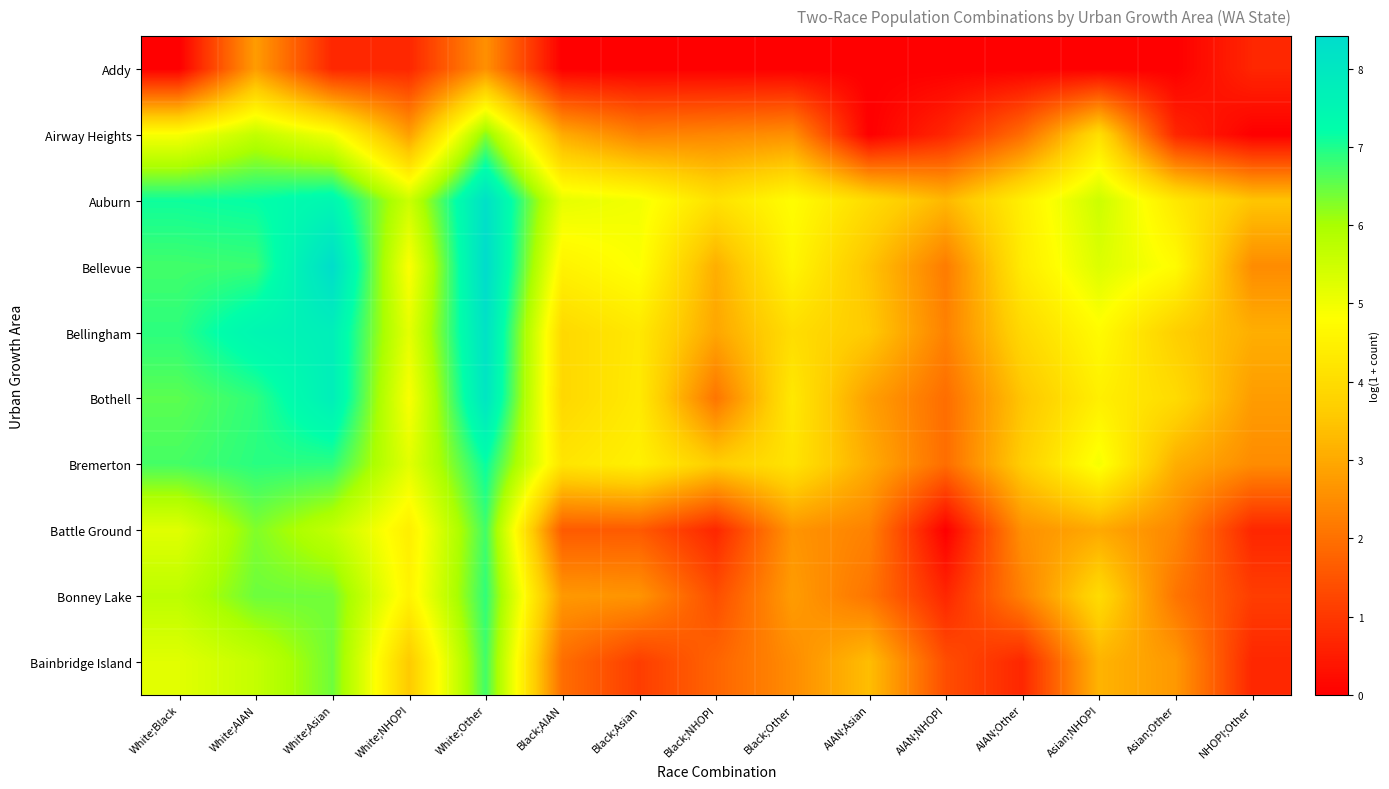

Count the number of categories in the chart.

15